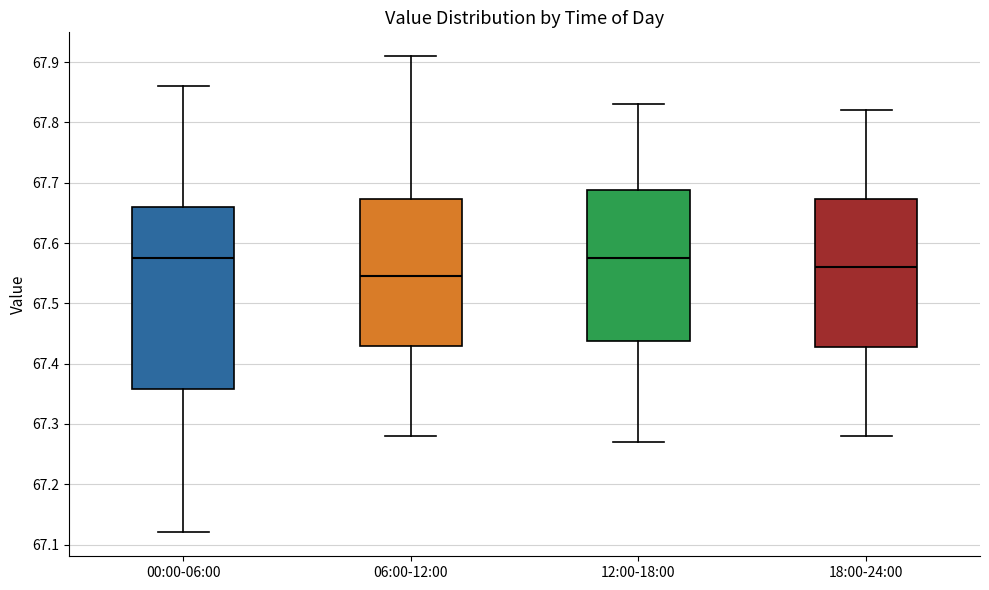

Comparing the boxes themselves (not the whiskers), which one is the tallest?

00:00-06:00